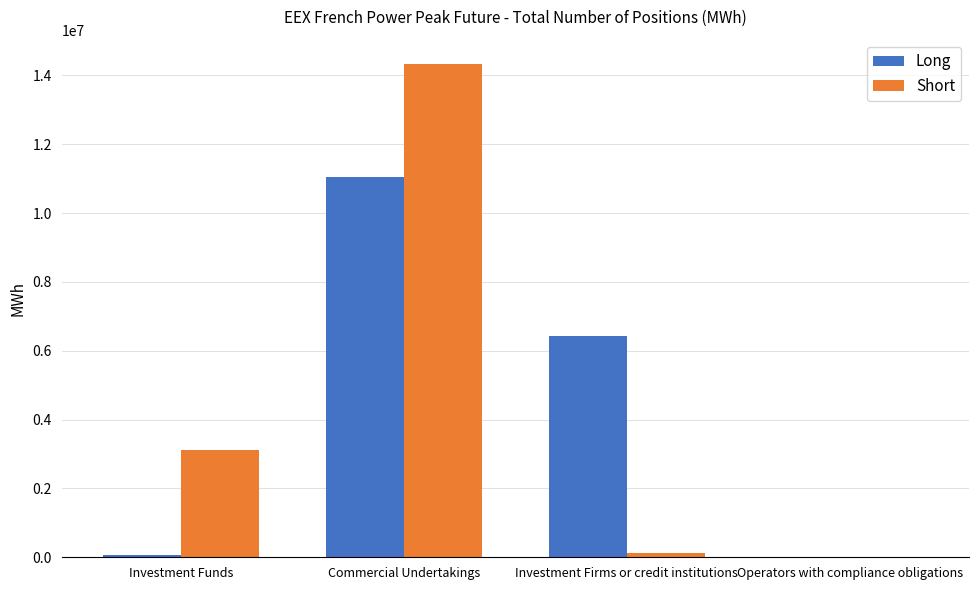

What is the sum of all Long values?

17530884